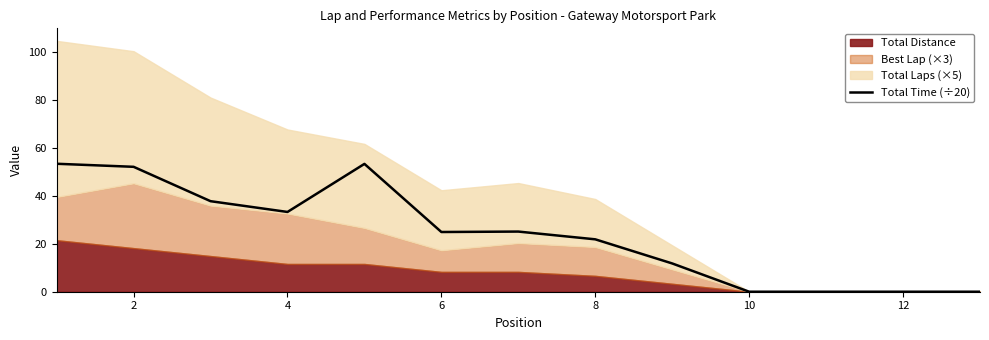

The value of Total Time (÷20) at 10 is 0.0. True or false?

True